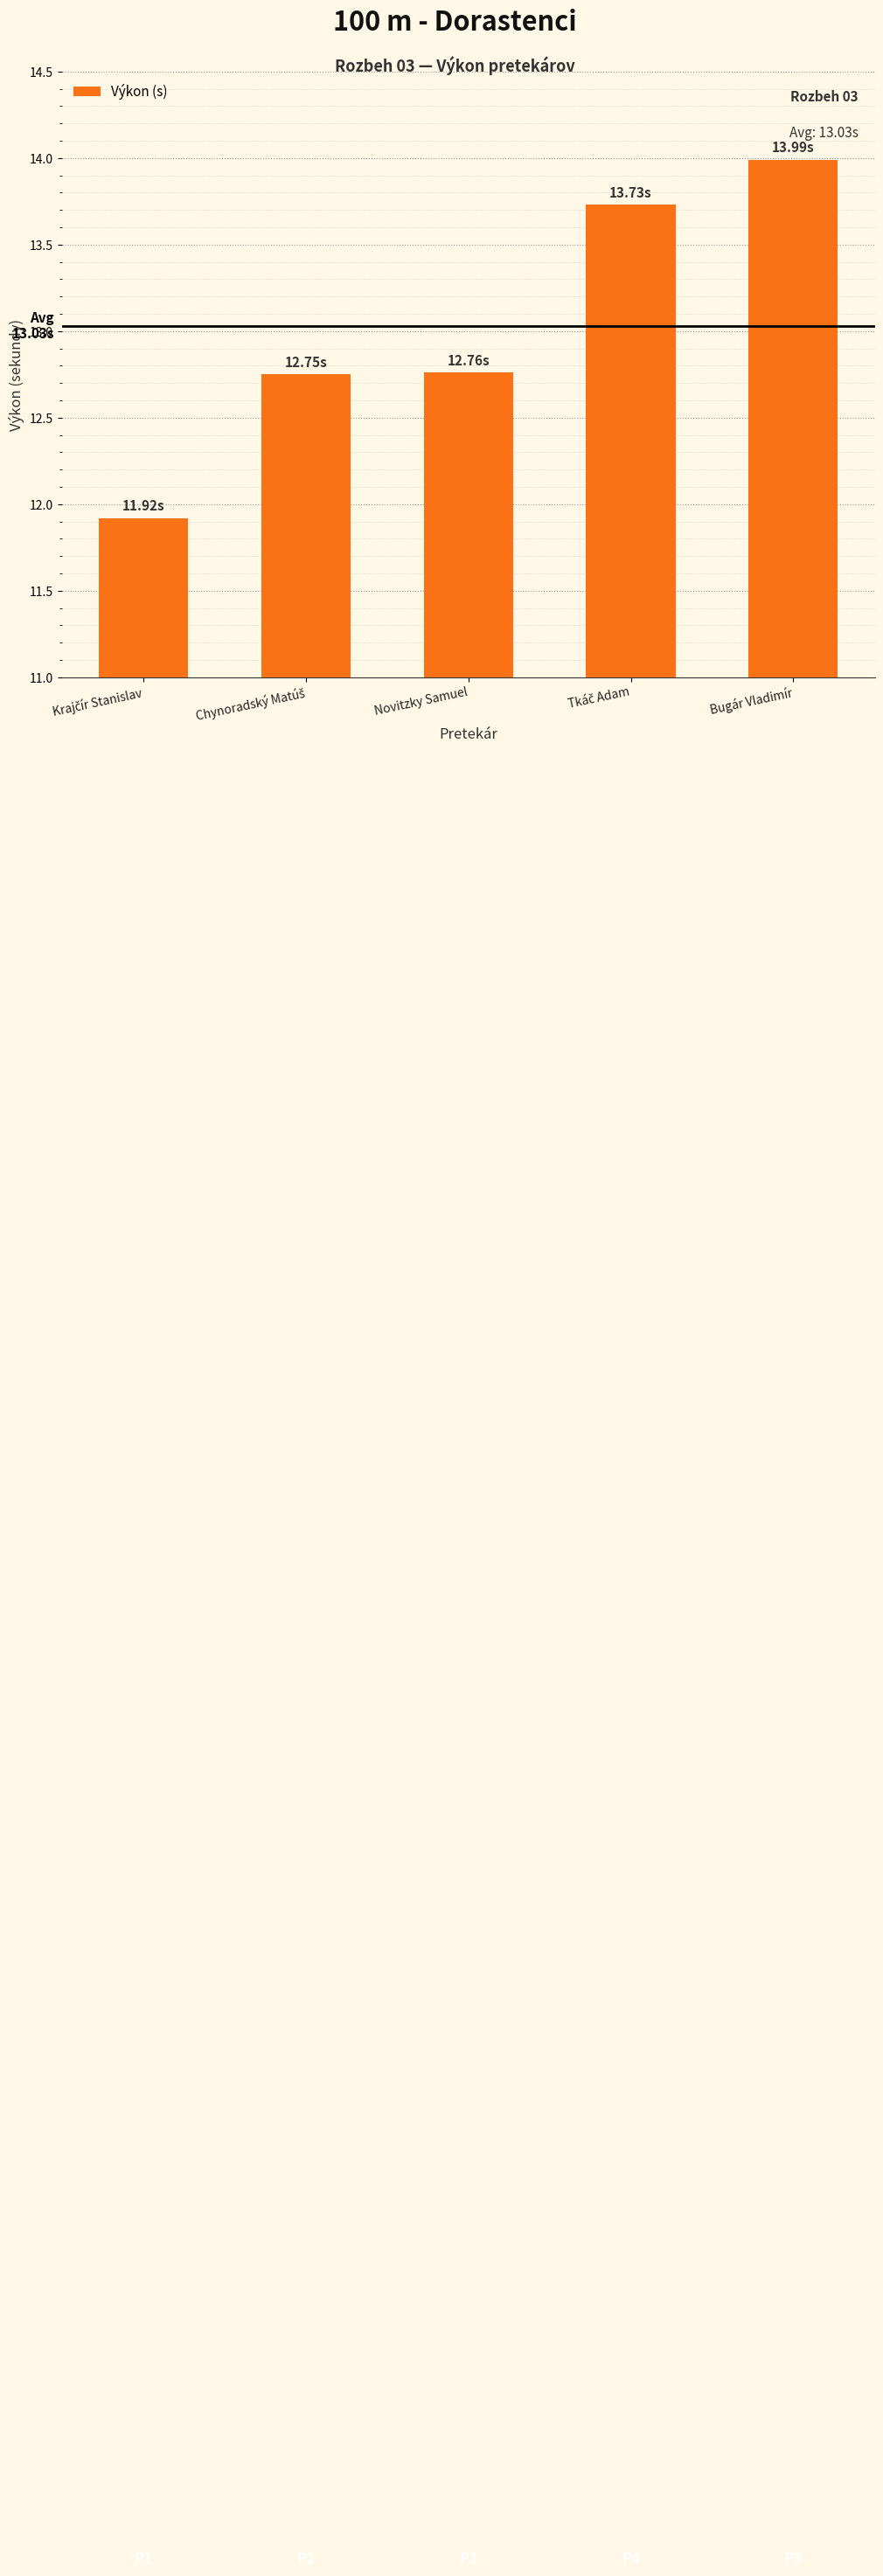

What is the label of the 5th bar from the left?

Bugár Vladimír